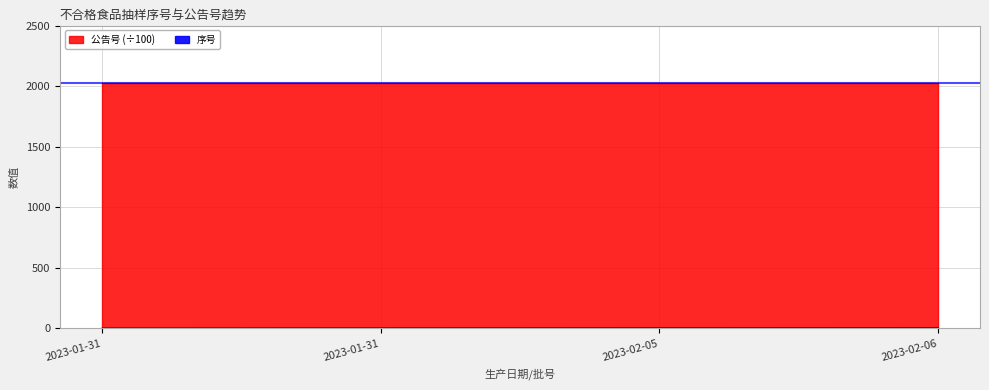

Rank the categories by value from highest to lowest.

2023-02-06, 2023-02-05, 2023-01-31, 2023-01-31